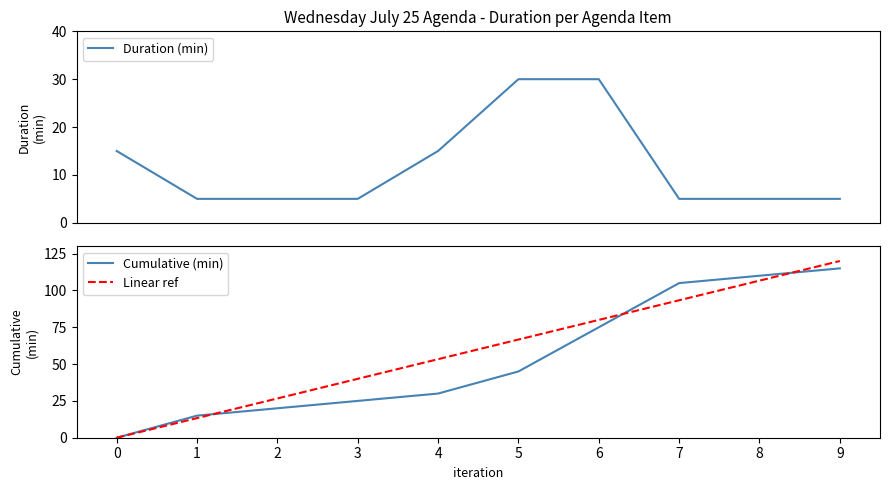

What is the maximum value shown in the chart?

120.0